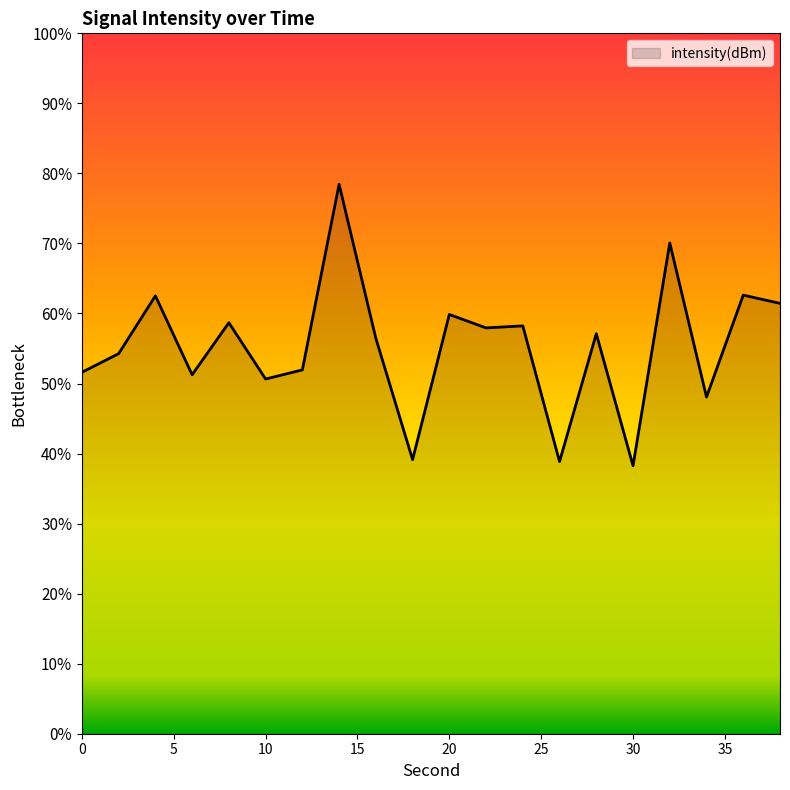

Which category has the lowest value across all series?

30